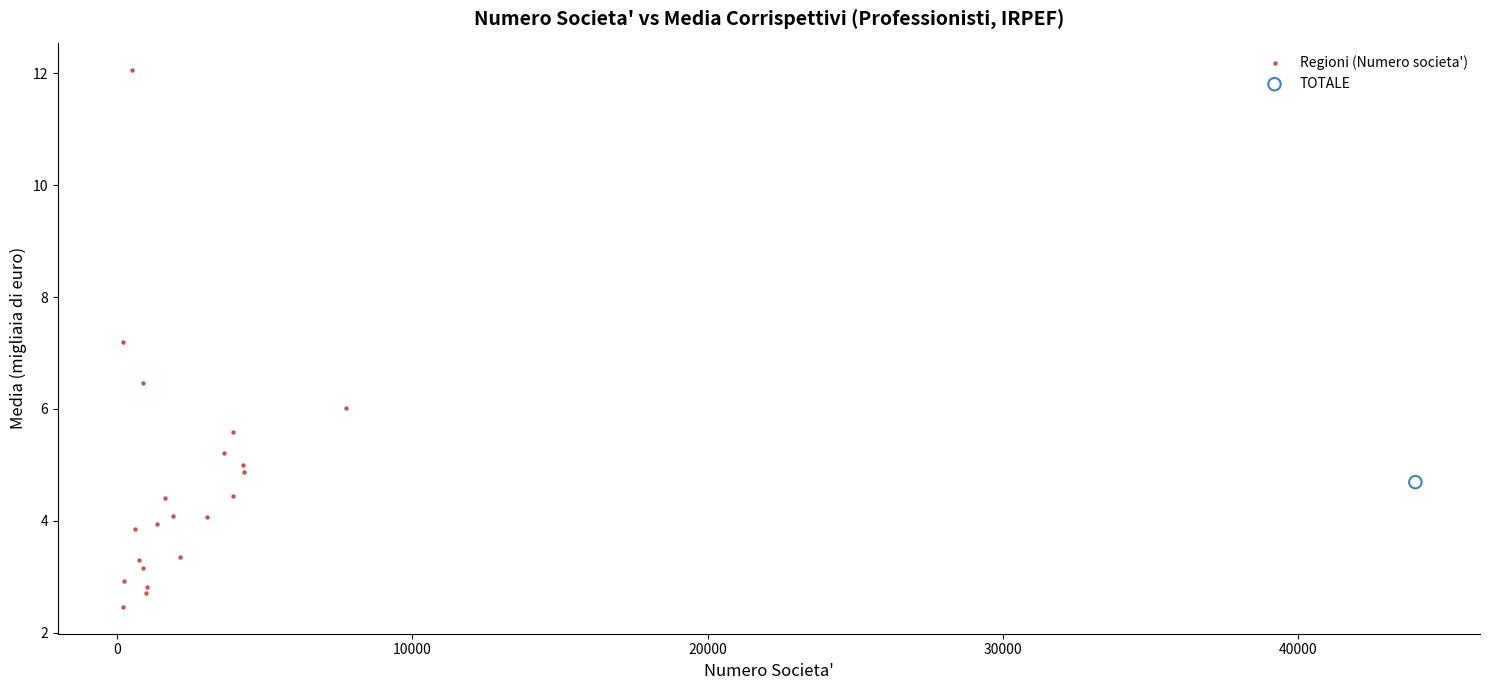

What are all the series names shown in the legend?

Regioni (Numero societa'), TOTALE